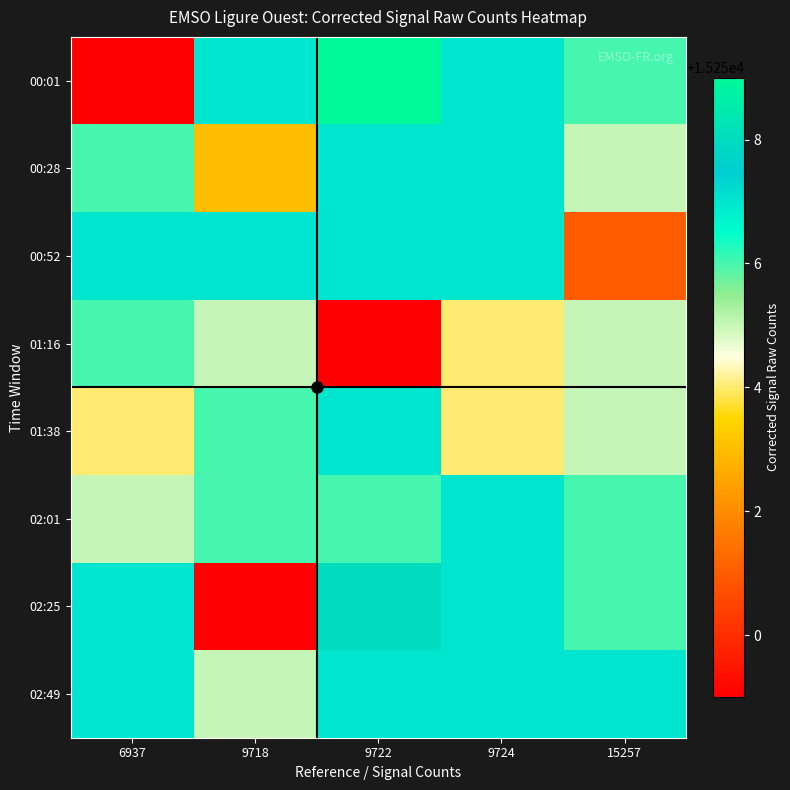

Which series has the widest spread of values?

00:01